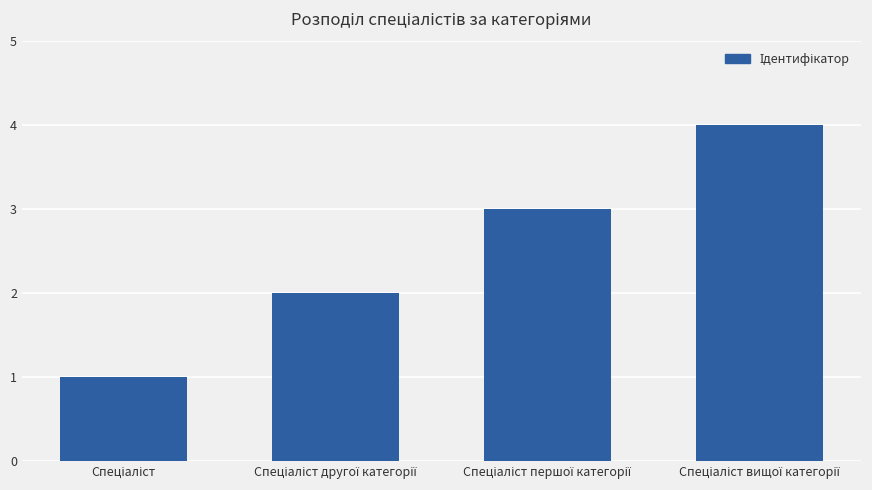

How many distinct data groups are displayed?

1